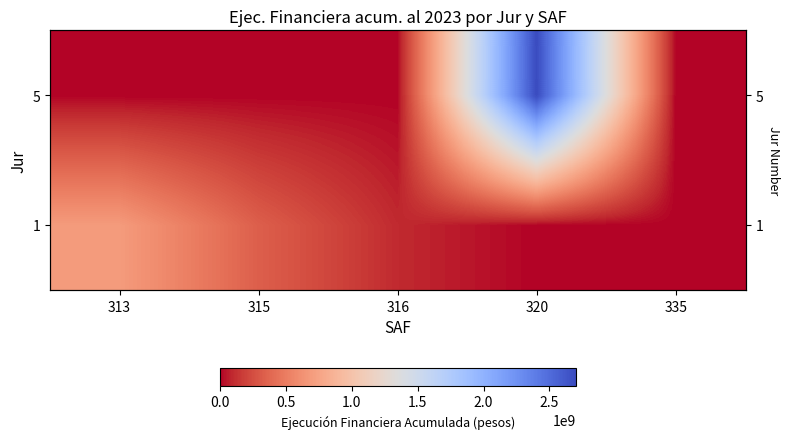

Rank the series by their maximum value, from lowest to highest.

1, 5